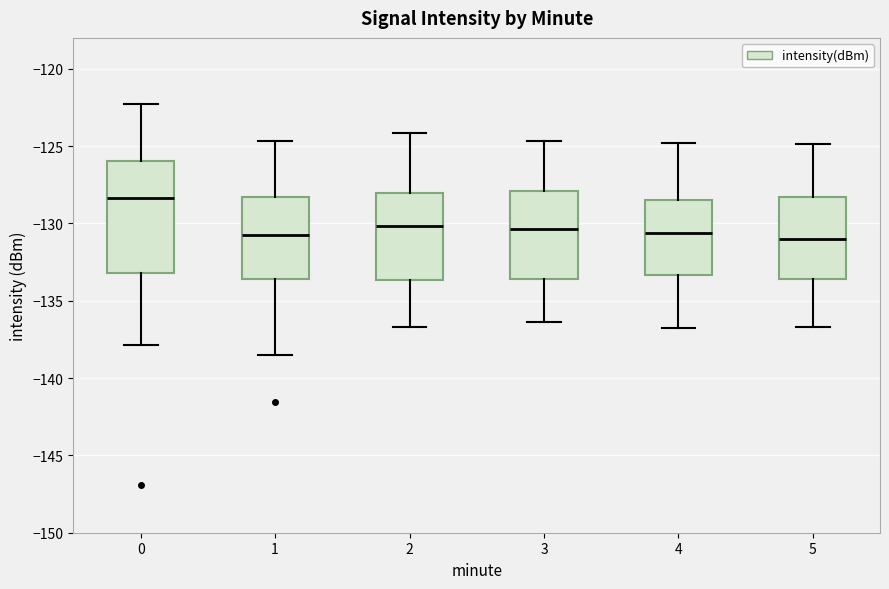

Which box has the highest median line?

0